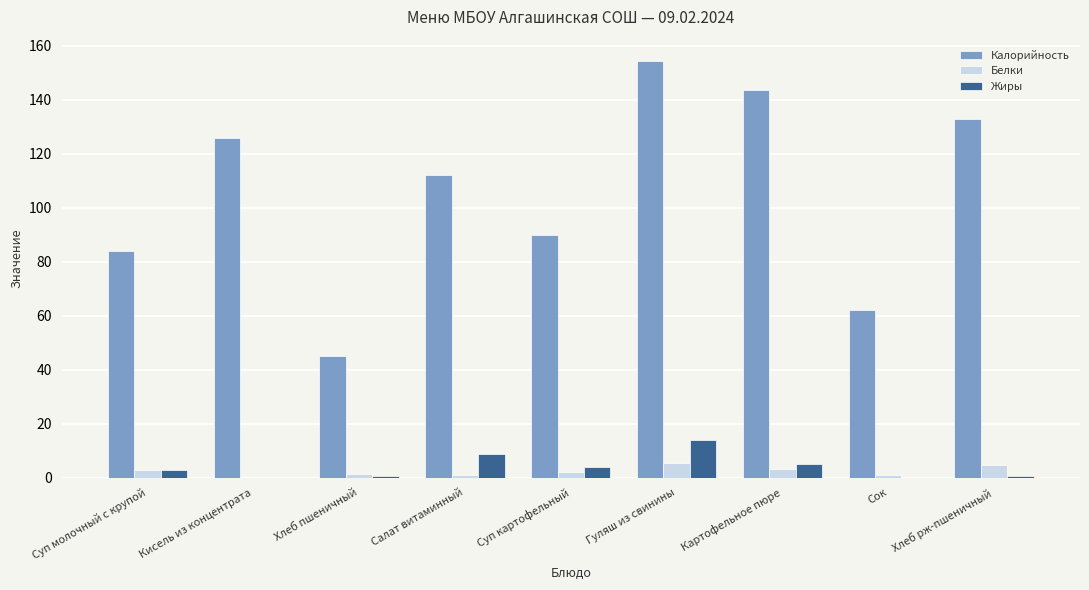

What is the sum of all Калорийность values?

950.4